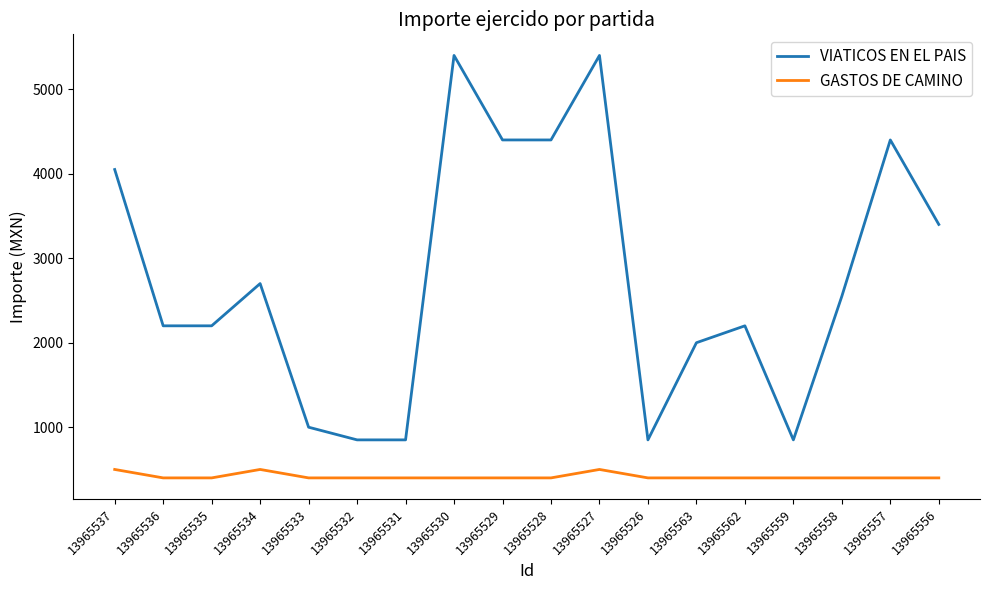

Reading left to right, transcribe all the data shown in this chart.

VIATICOS EN EL PAIS: 13965537=4050	13965536=2200	13965535=2200	13965534=2700	13965533=1000	13965532=850	13965531=850	13965530=5400	13965529=4400	13965528=4400	13965527=5400	13965526=850	13965563=2000	13965562=2200	13965559=850	13965558=2550	13965557=4400	13965556=3400
GASTOS DE CAMINO: 13965537=500	13965536=400	13965535=400	13965534=500	13965533=400	13965532=400	13965531=400	13965530=400	13965529=400	13965528=400	13965527=500	13965526=400	13965563=400	13965562=400	13965559=400	13965558=400	13965557=400	13965556=400